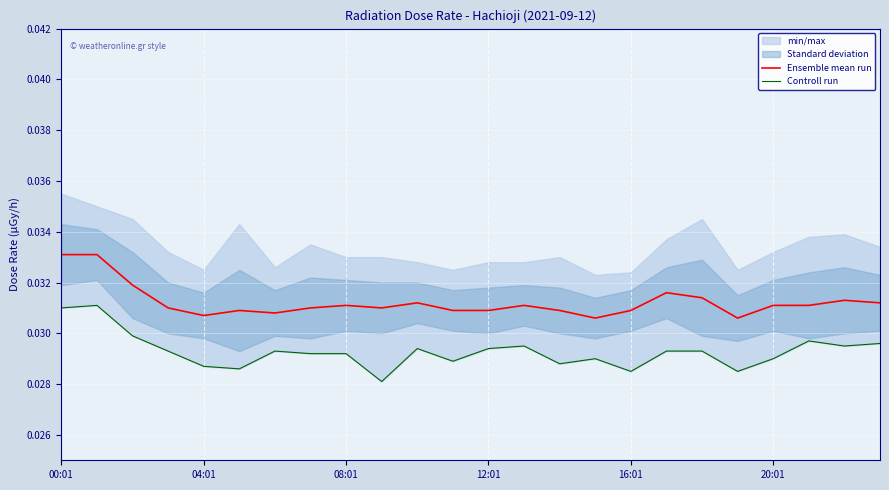

The Ensemble mean run series shows 0.1 at 00:01. True or false?

False